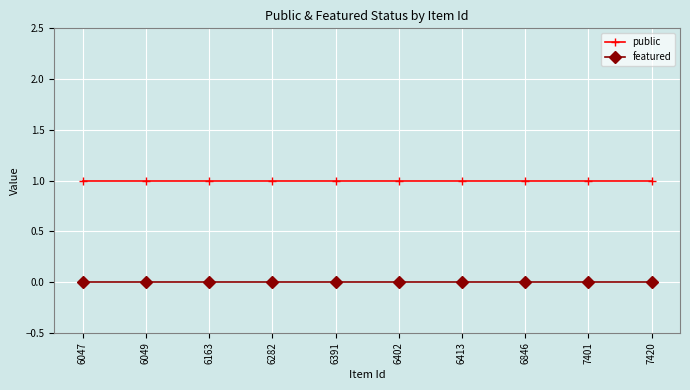

What is the total value across all series at 6413?

1